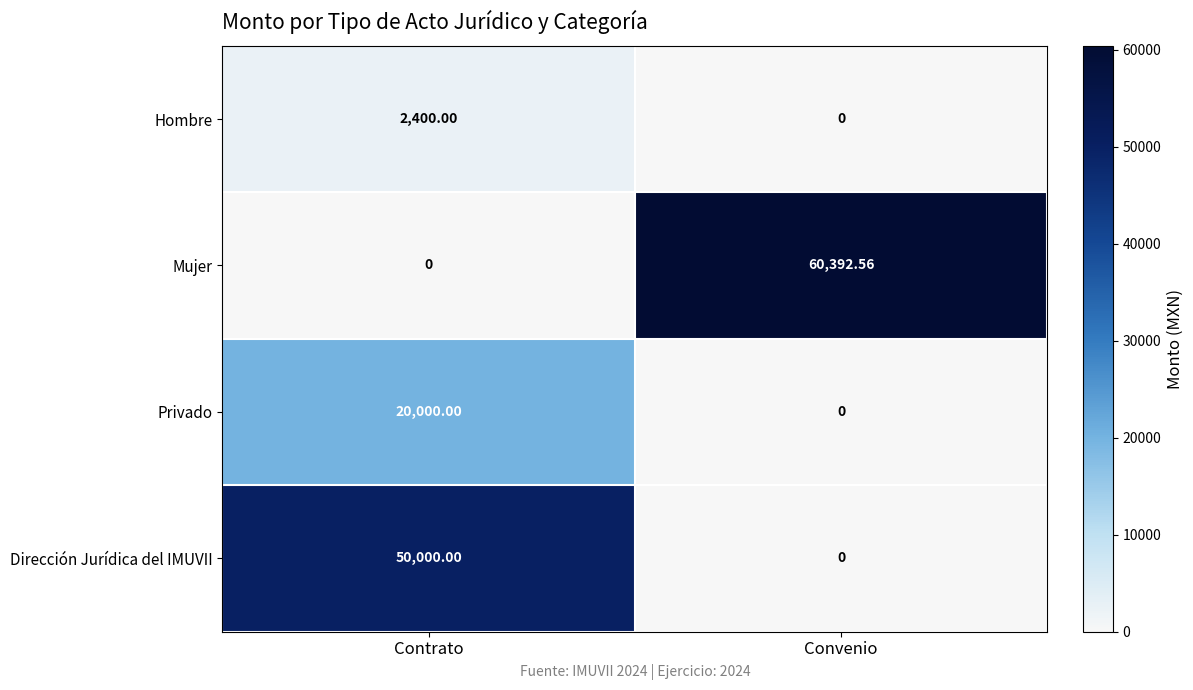

What is the difference between the highest and lowest values at Contrato?

50000.0